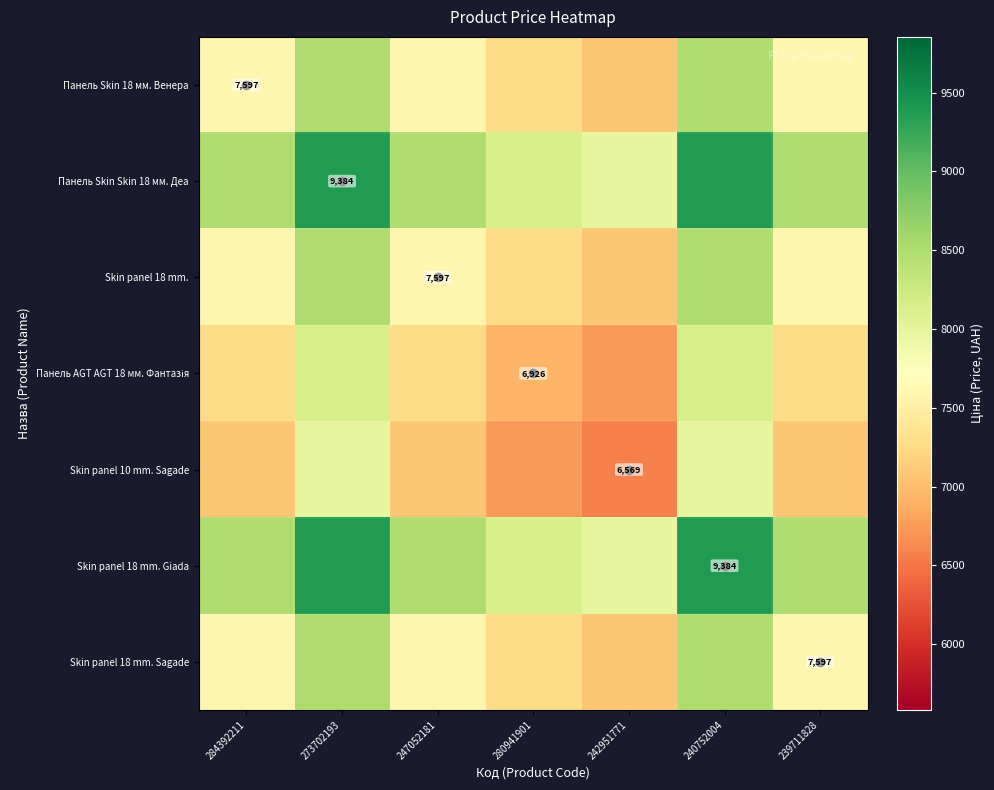

List the series in order of their peak value, highest first.

Панель Skin Skin 18 мм. Деа, Skin panel 18 mm. Giada, Панель Skin 18 мм. Венера, Skin panel 18 mm., Skin panel 18 mm. Sagade, Панель AGT AGT 18 мм. Фантазія, Skin panel 10 mm. Sagade